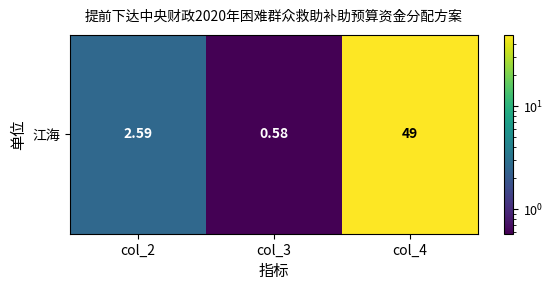

What is the smallest value displayed?

0.6